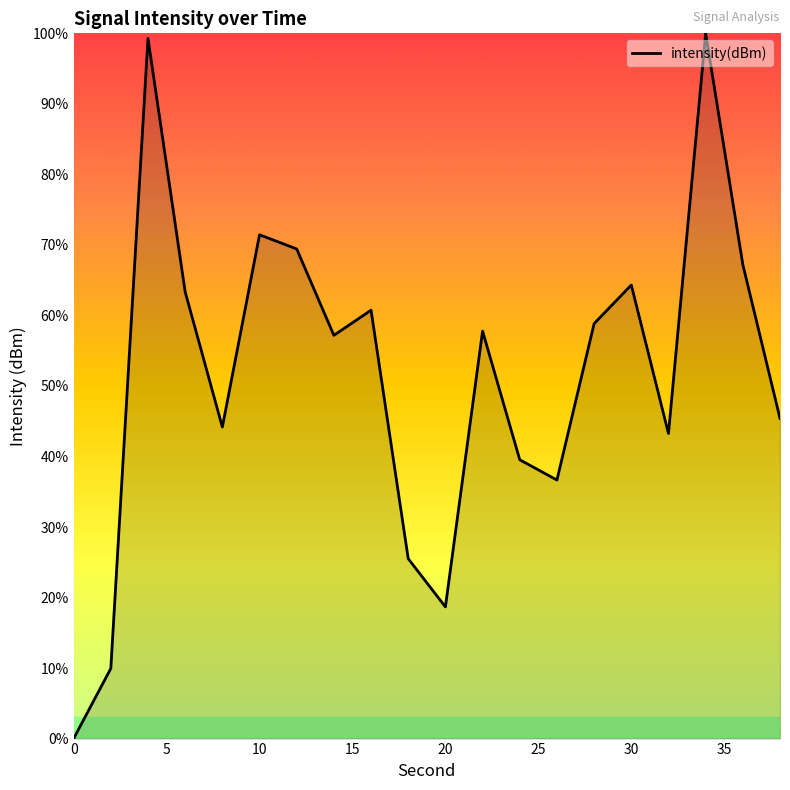

What is the difference between the maximum and minimum values?

100.0